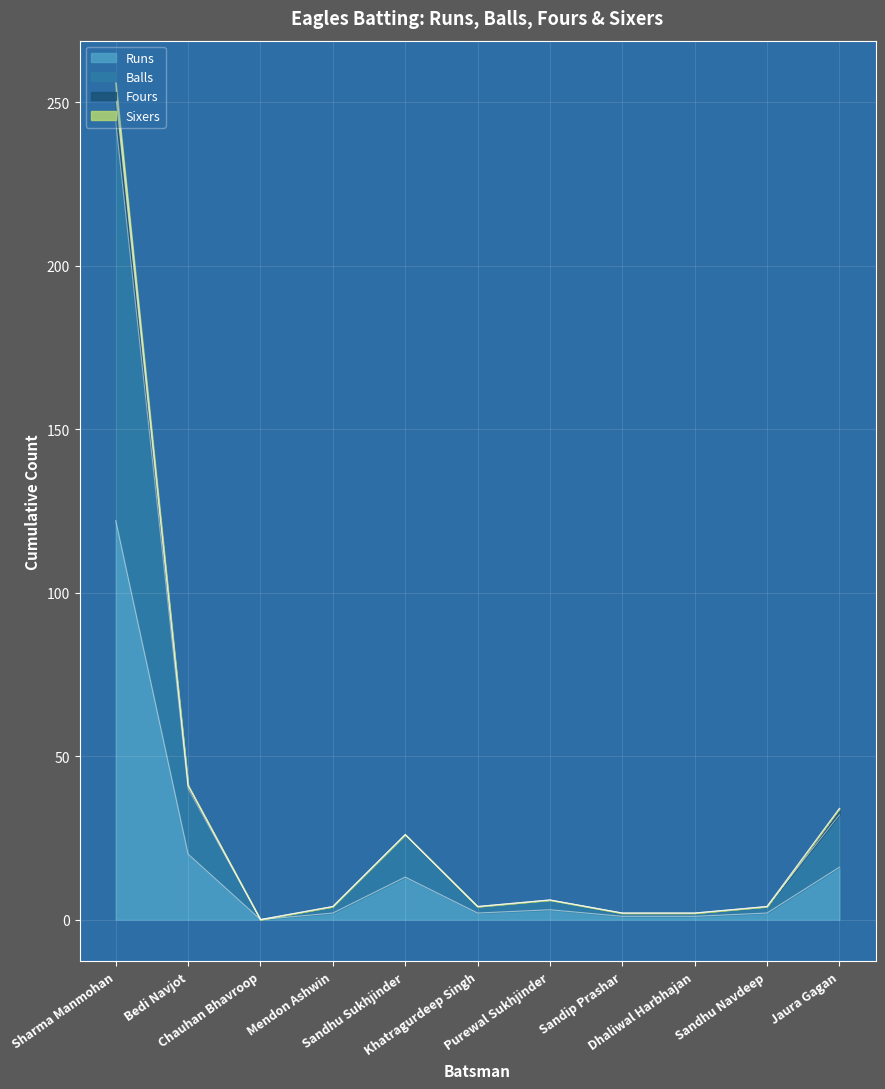

Does the chart display data point markers on the line(s)?

No